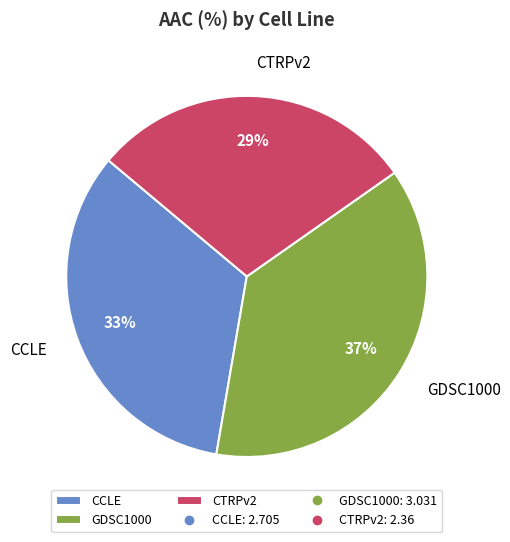

Which category has the biggest portion of the pie?

GDSC1000